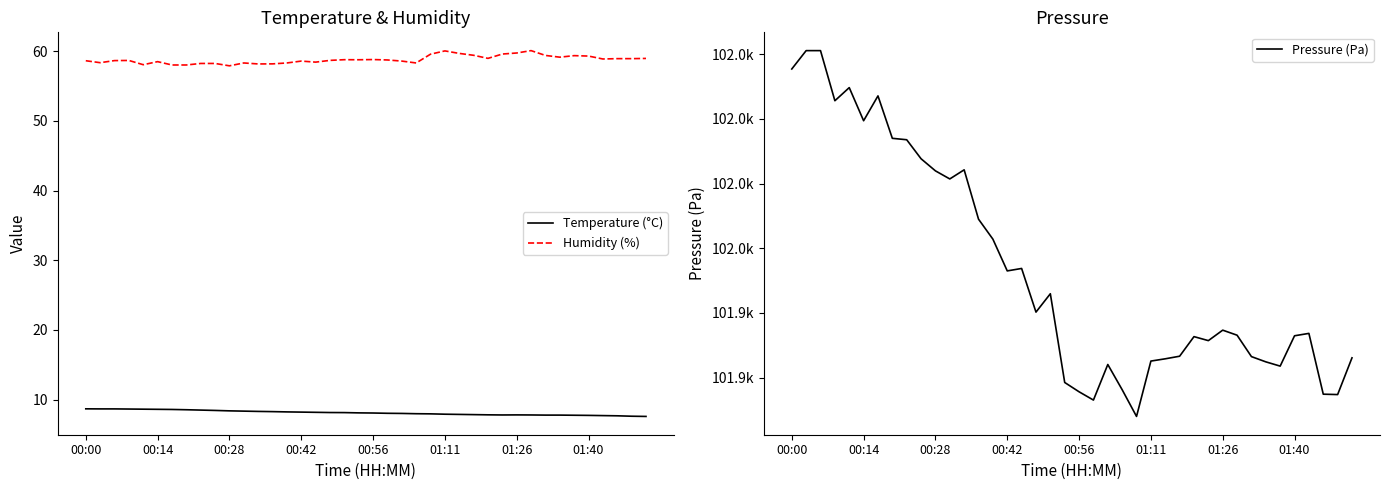

True or false: Temperature (°C) has a value of 1.8 at 33.

False